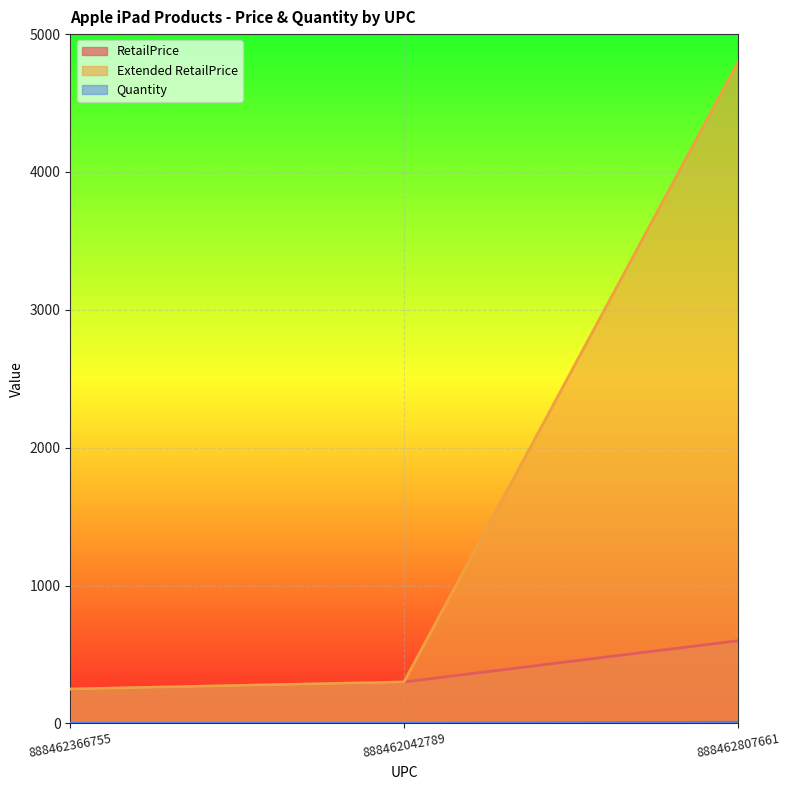

Rank the categories by Extended RetailPrice value from highest to lowest.

888462807661, 888462042789, 888462366755